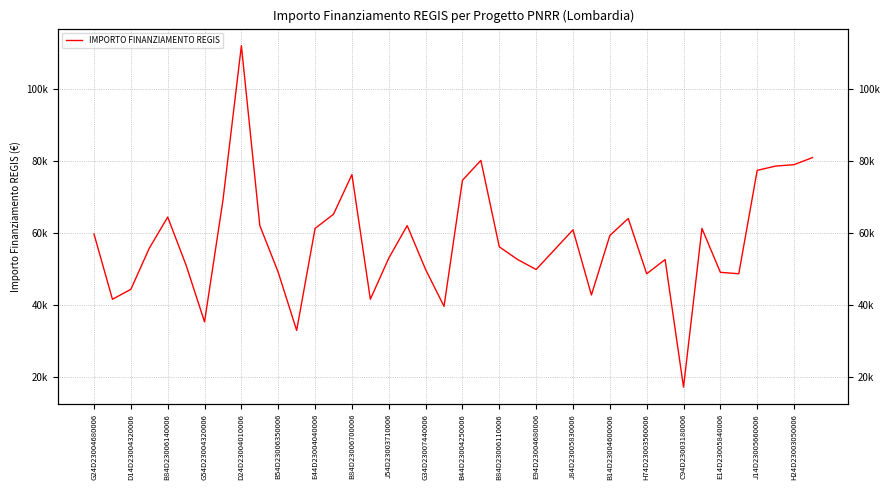

Does the chart display data point markers on the line(s)?

No